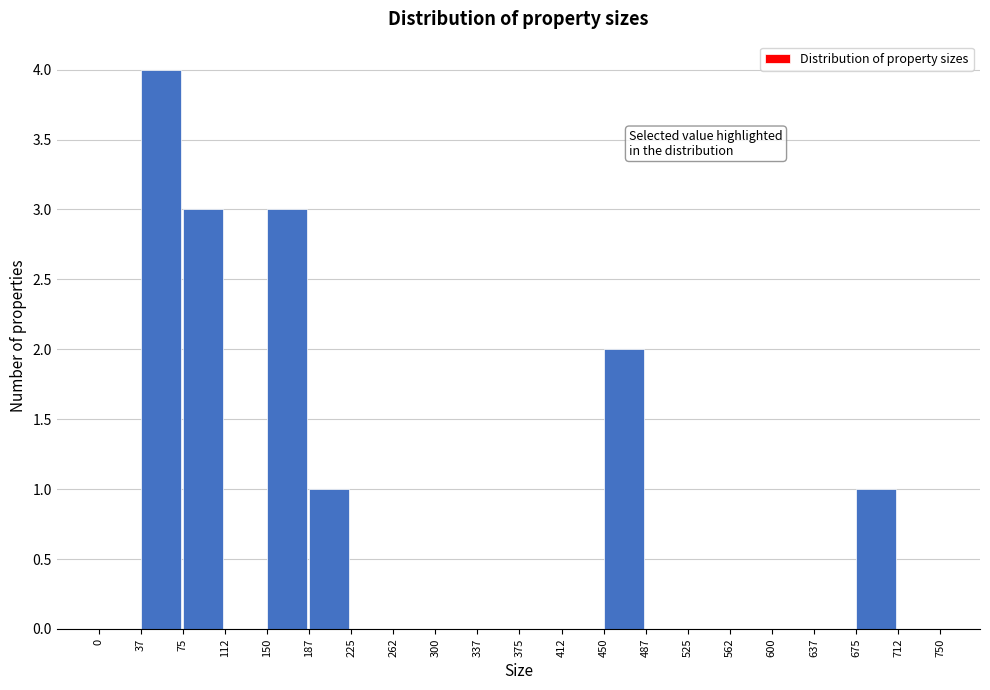

How tall is the bar that spans 450 to 487 on the x-axis? The values are not printed on the chart, so give them approximately, as read against the axis.

2